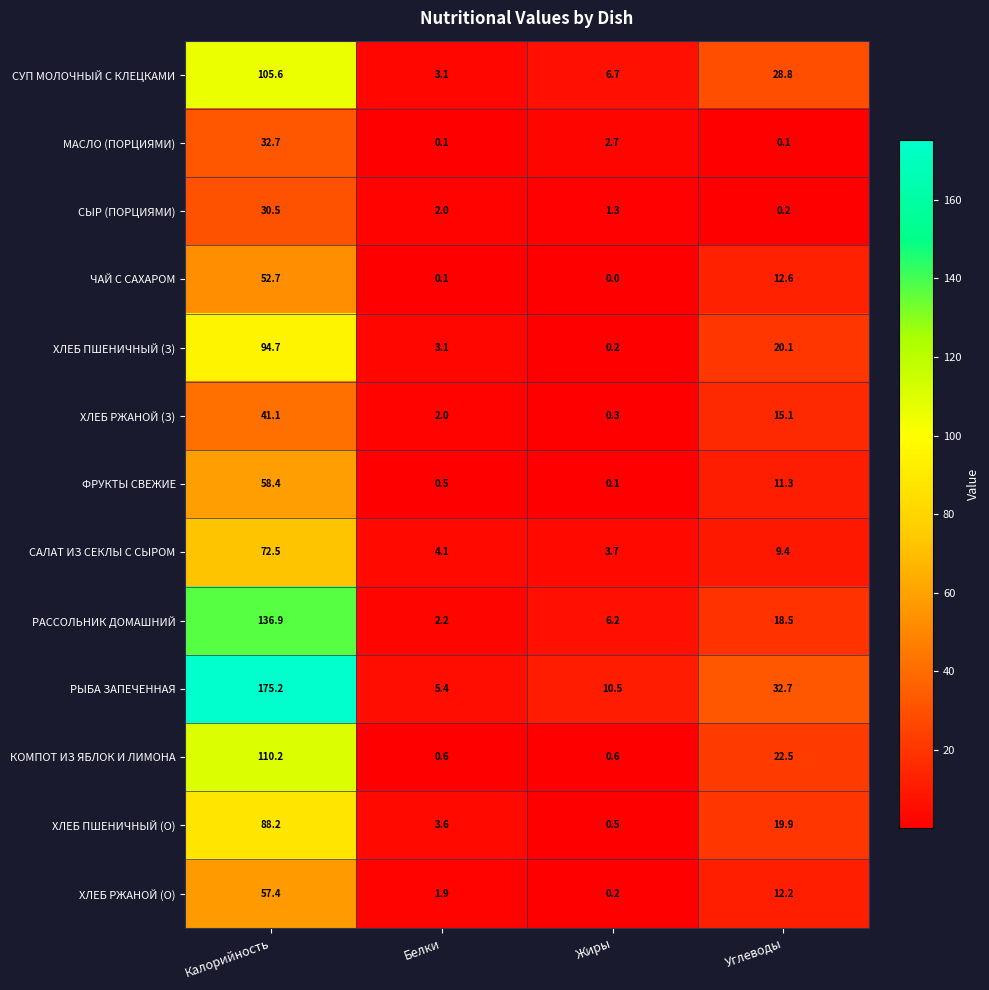

What is the difference between the ФРУКТЫ СВЕЖИЕ values at Углеводы and Калорийность?

47.1